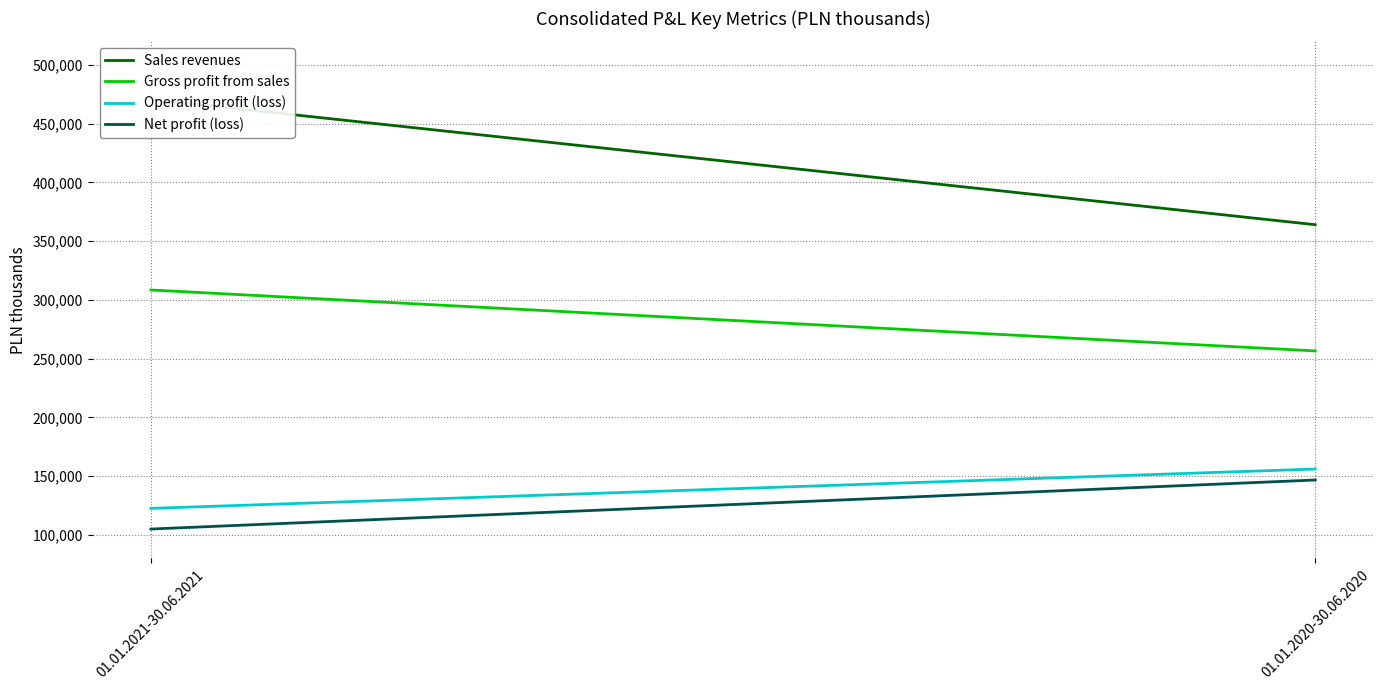

True or false: Gross profit from sales has a value of 308446 at 01.01.2021-30.06.2021.

True